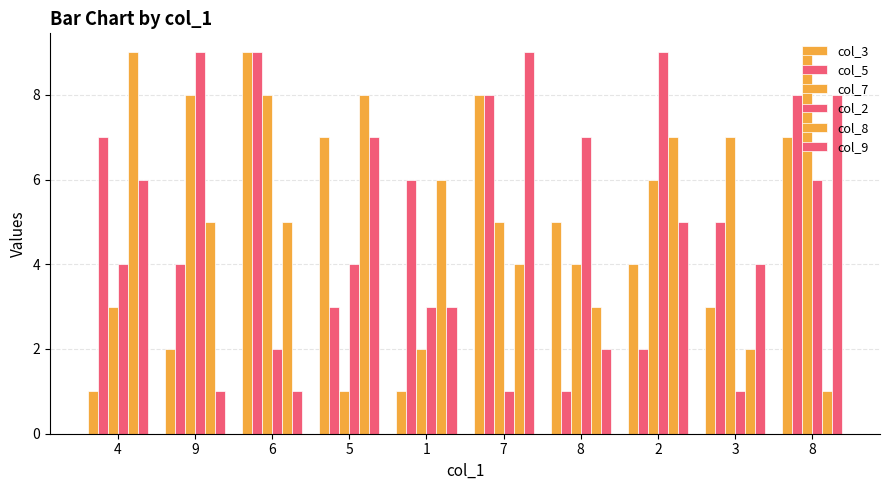

What is the label of the 10th bar from the right?

4